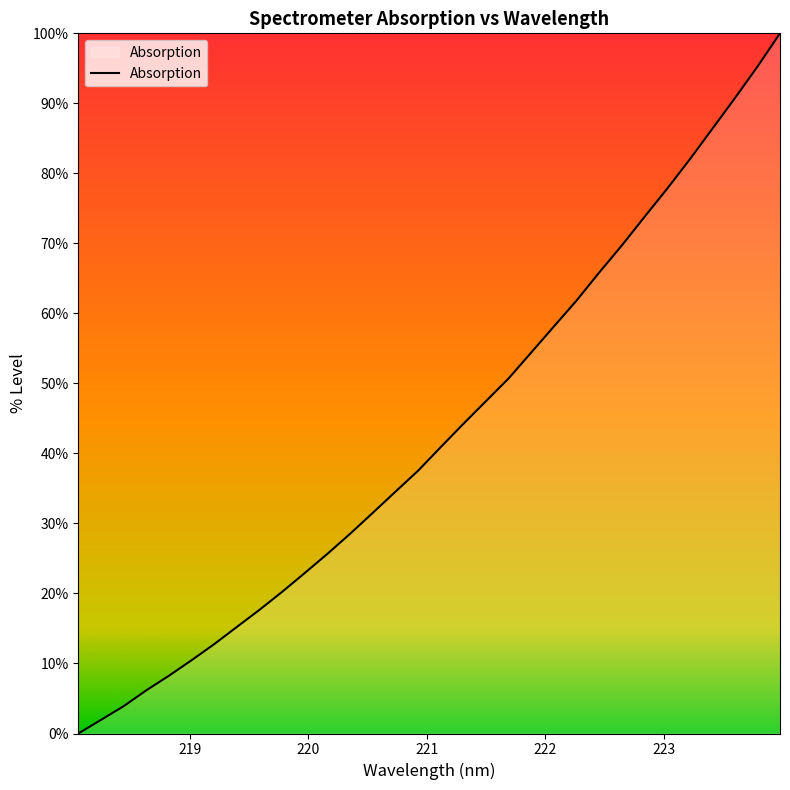

What is the greatest value displayed?

100.0